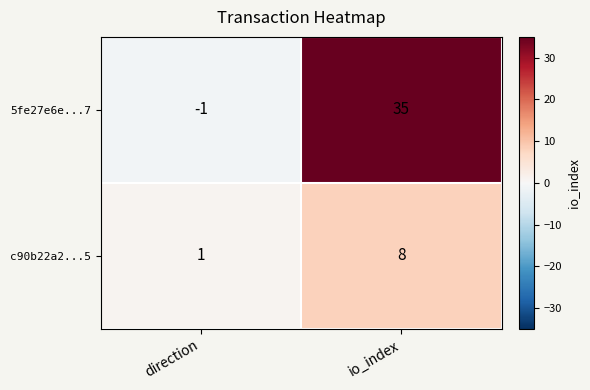

What is the total value across all series at io_index?

43